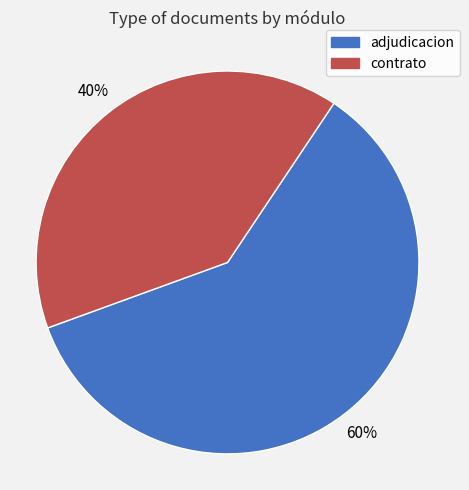

To the nearest percent, what percentage of the pie is contrato?

40%